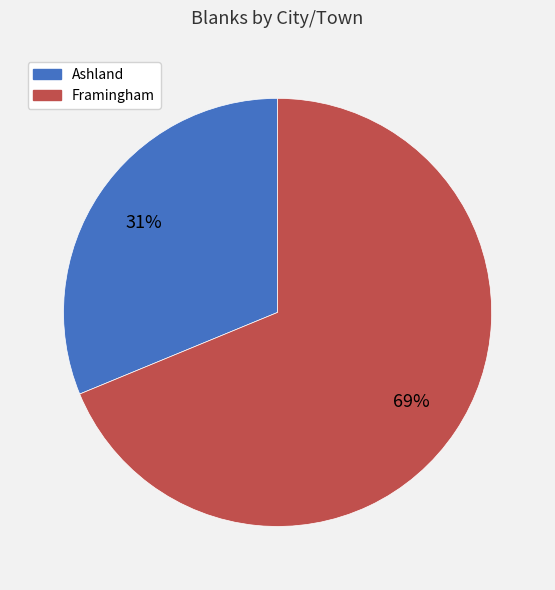

Rank the categories by value from highest to lowest.

Framingham, Ashland